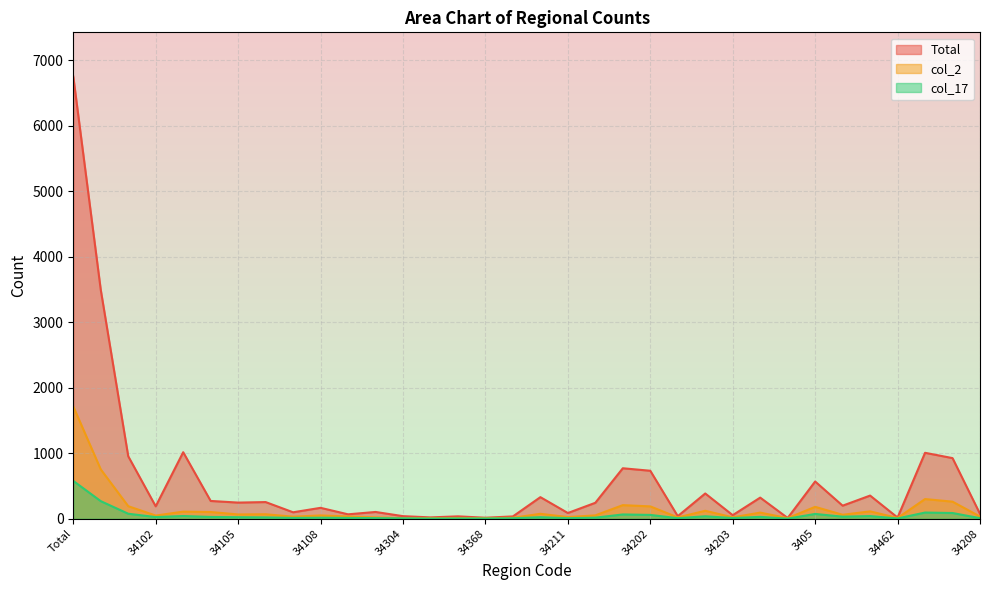

The value of col_2 at 34107 is 49. True or false?

False